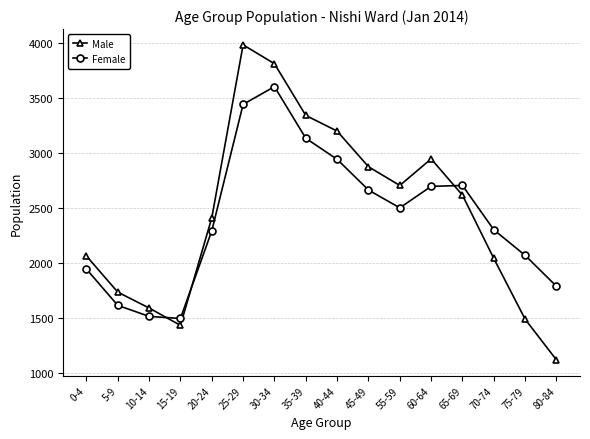

True or false: Female has a value of 1498 at 15-19.

True